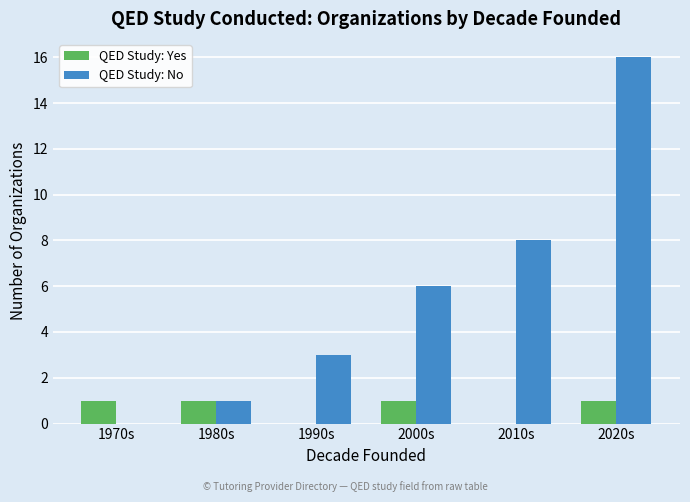

Which series has the largest total across all categories?

QED Study: No